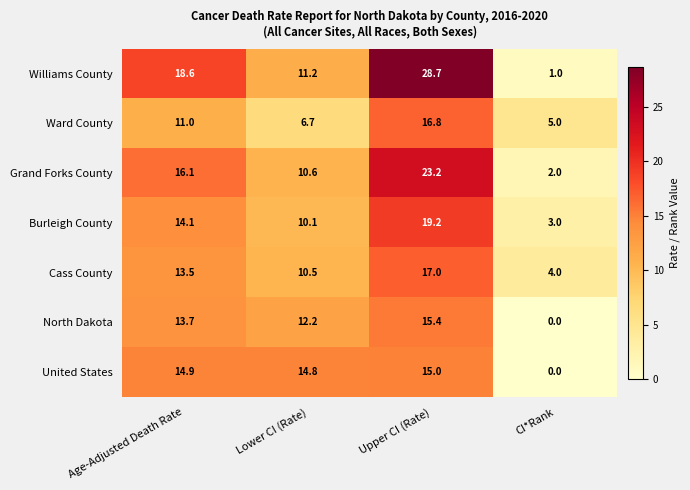

Which series has the largest range (max minus min)?

Williams County